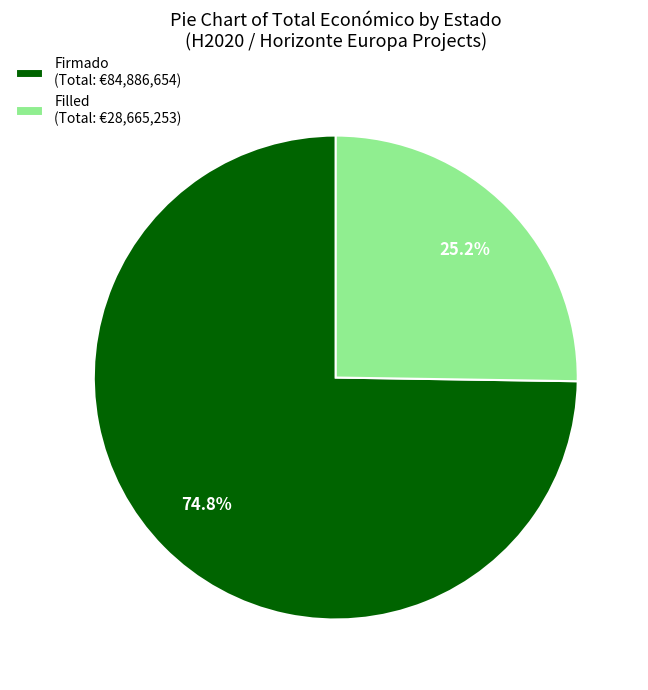

Does any single category account for the majority?

Yes